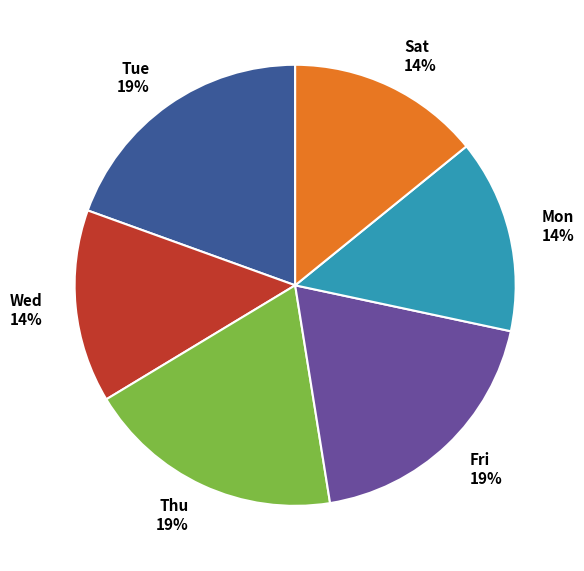

Does any single category account for the majority?

No